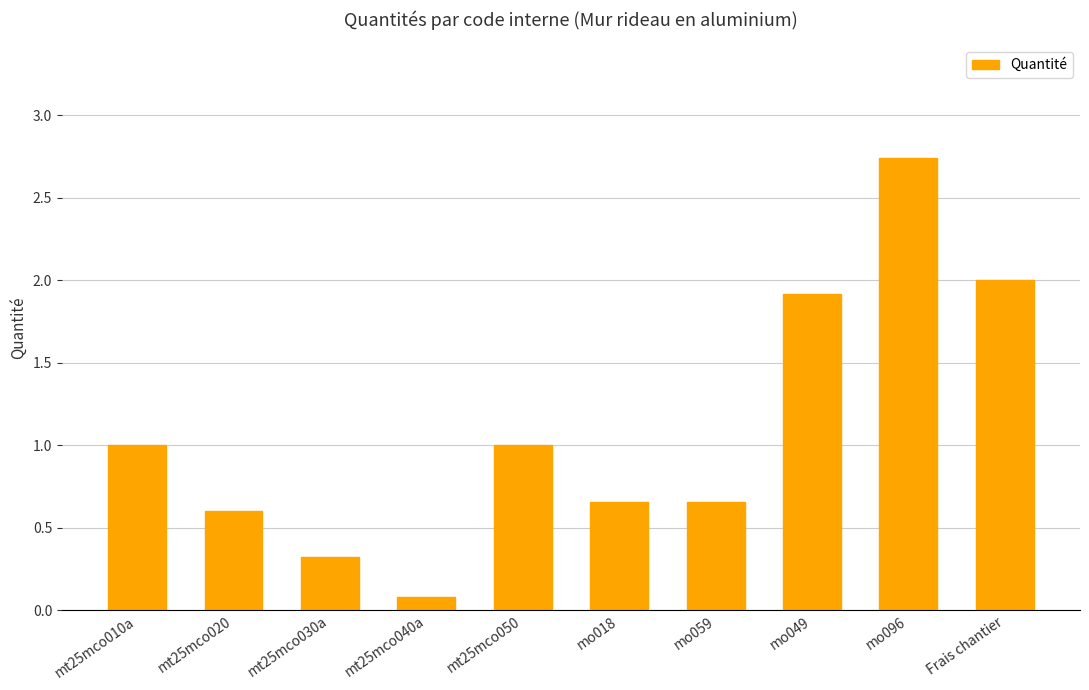

What is the average value?

1.1